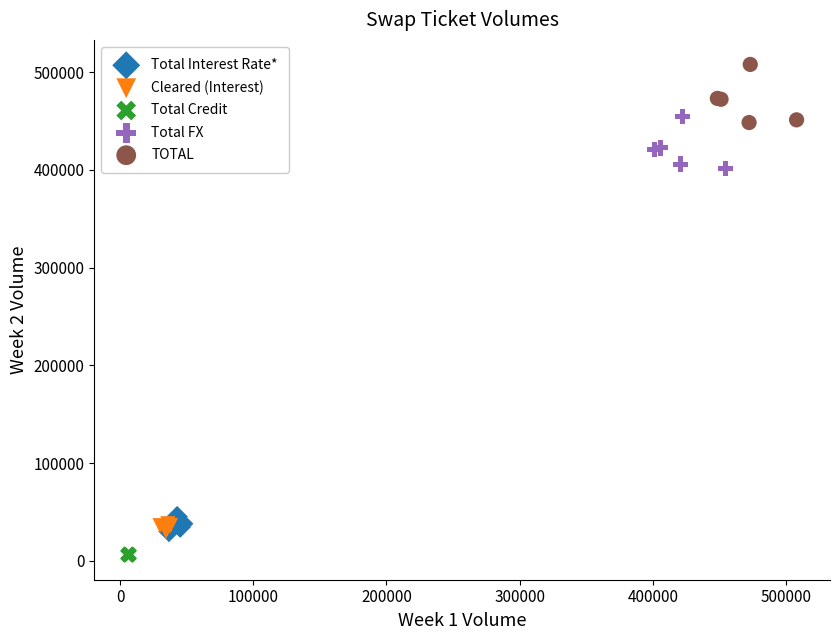

Which series has the widest spread of Y values?

TOTAL